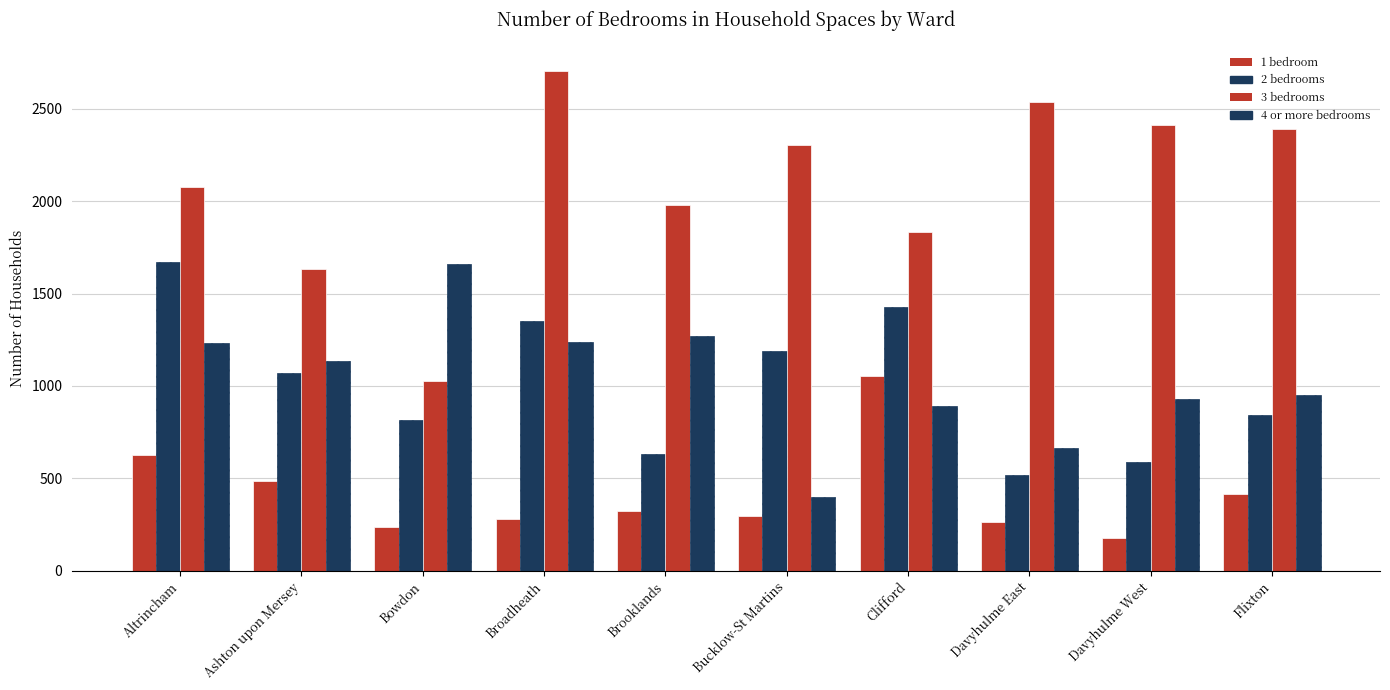

How many bars are there in total?

40